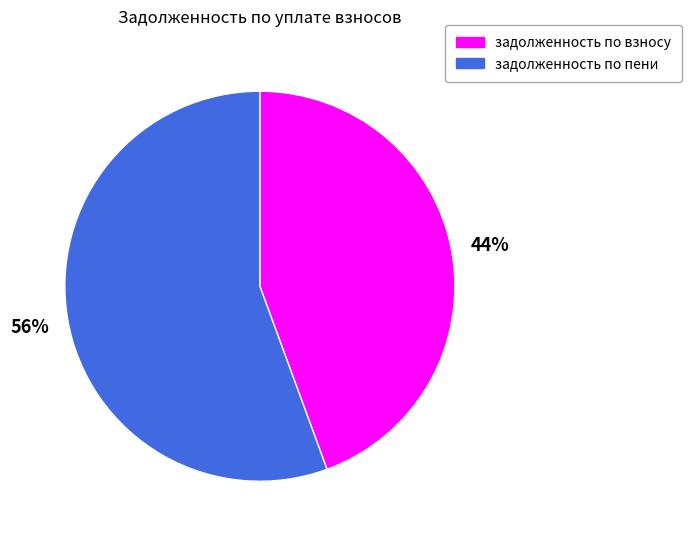

How many segments does this pie chart have?

2